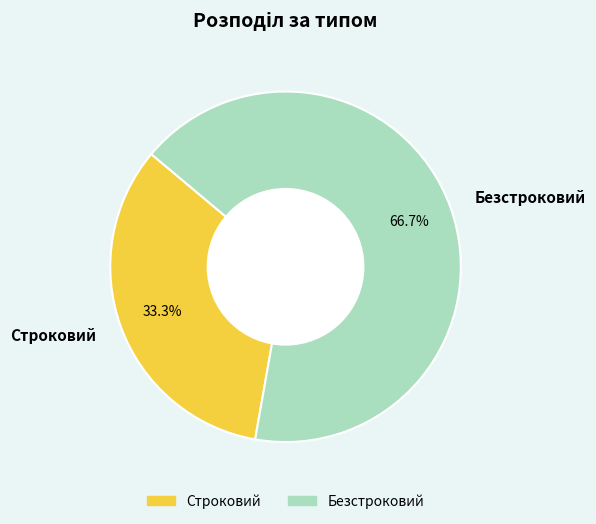

To the nearest percent, what is the average slice percentage?

50%